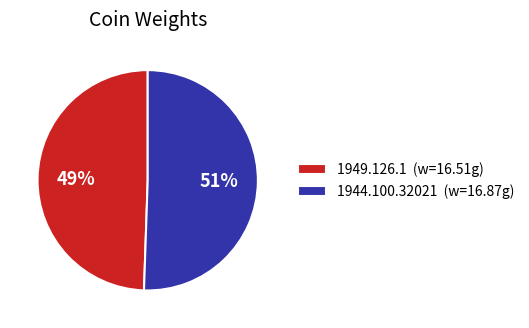

Which slice is the largest?

1944.100.32021